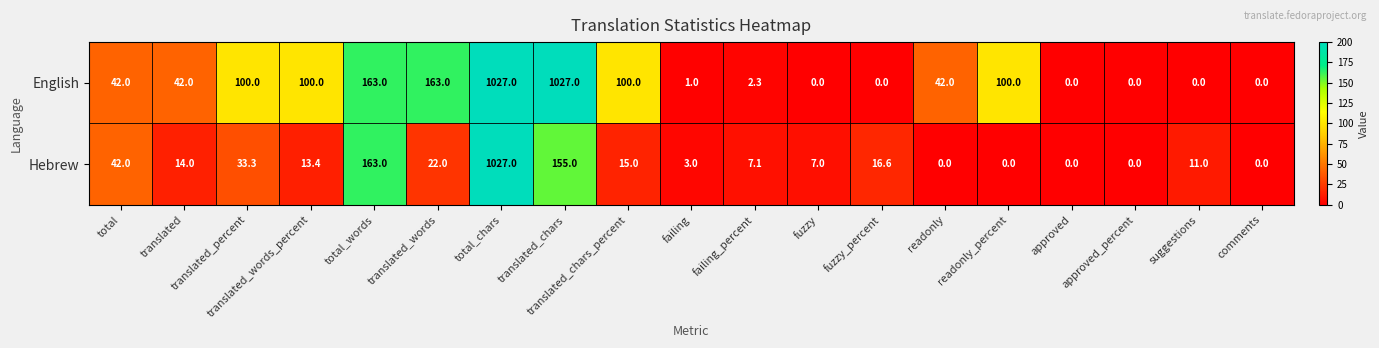

What is the difference between the highest and lowest values at fuzzy?

7.0